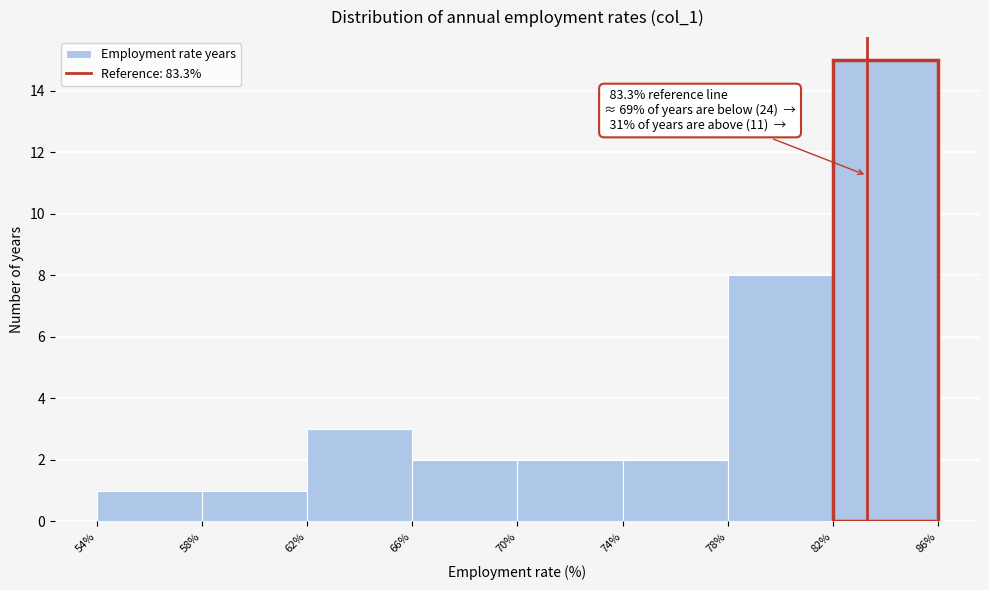

Which range on the x-axis has the tallest bar?

82% to 86%